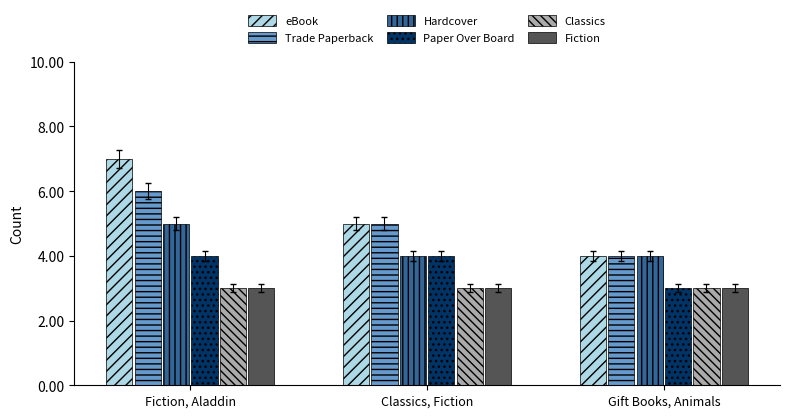

List the labels in order of Trade Paperback value, smallest first.

Gift Books, Animals, Classics, Fiction, Fiction, Aladdin